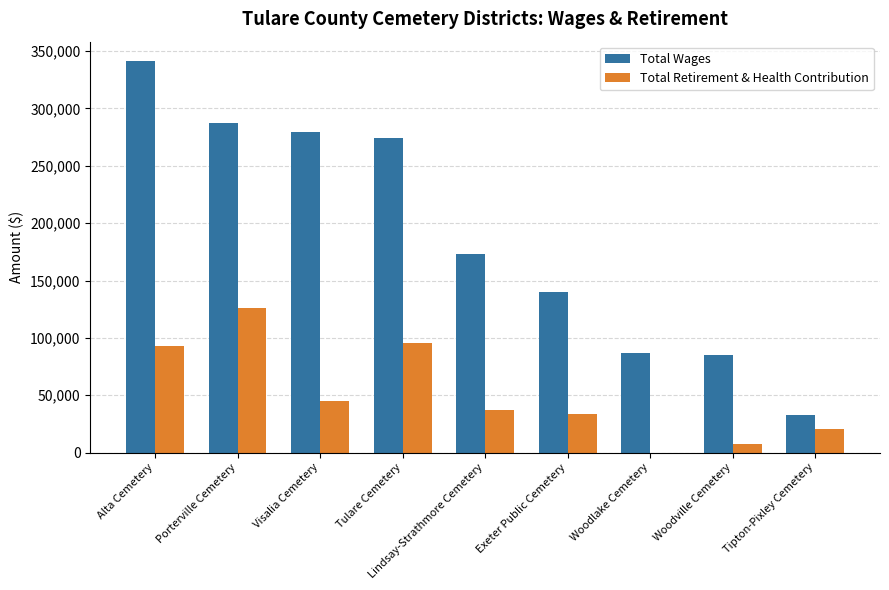

What is the sum of the Total Retirement & Health Contribution values at Porterville Cemetery and Woodlake Cemetery?

126081